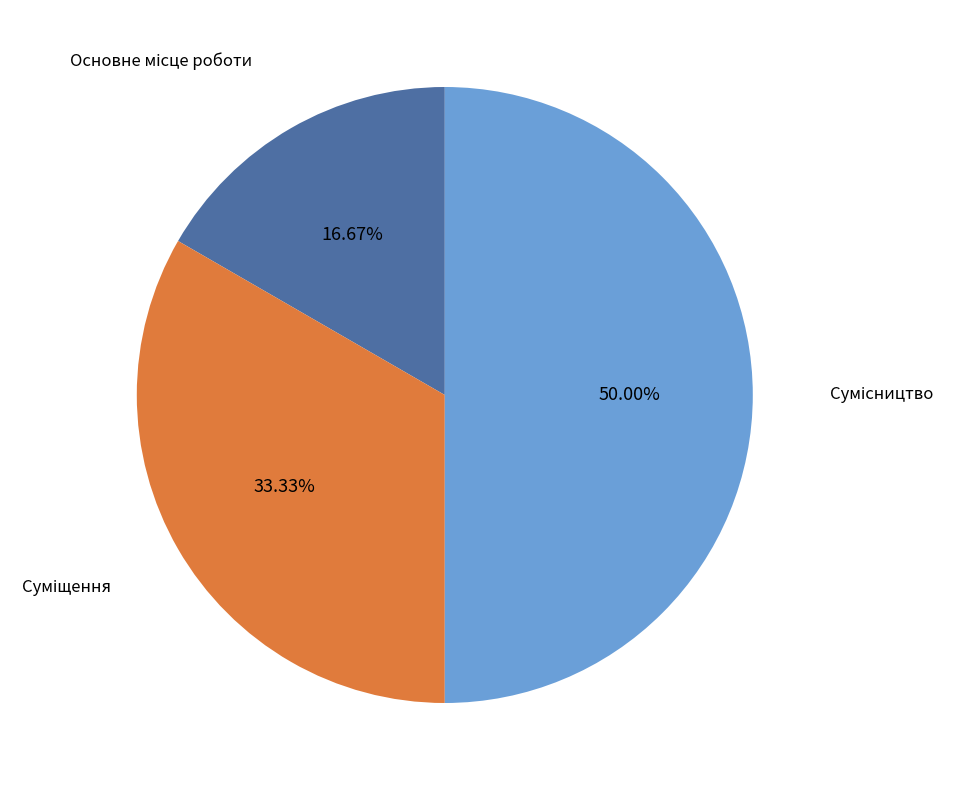

Which slice is the largest?

Сумісництво